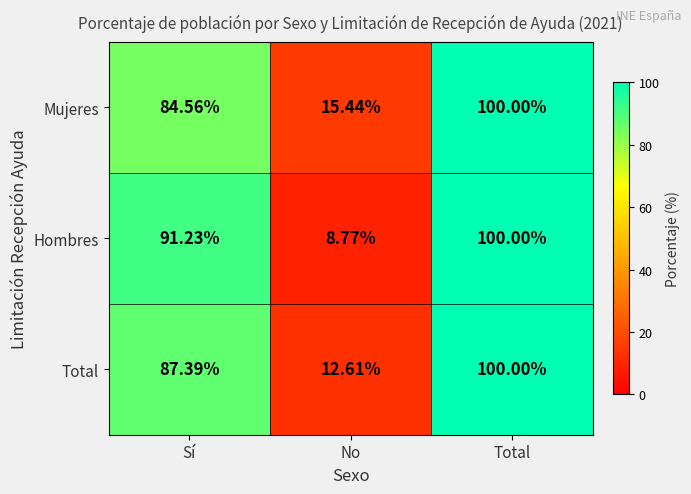

How many distinct data groups are displayed?

3